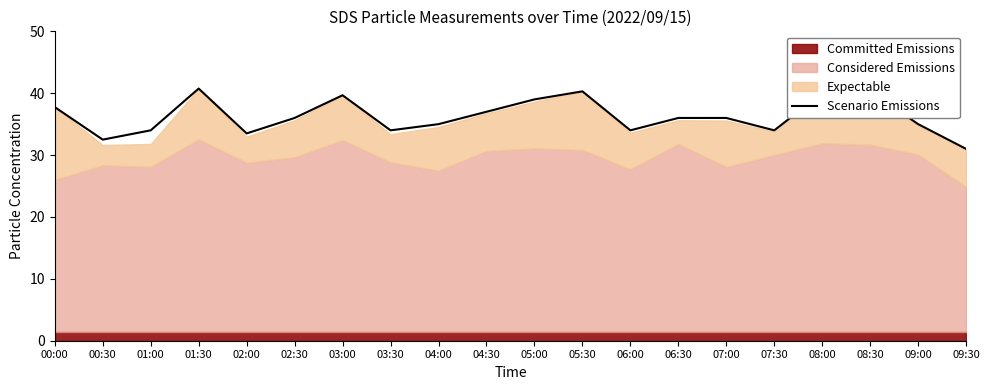

The value of Scenario Emissions at 01:00 is 34.0. True or false?

True